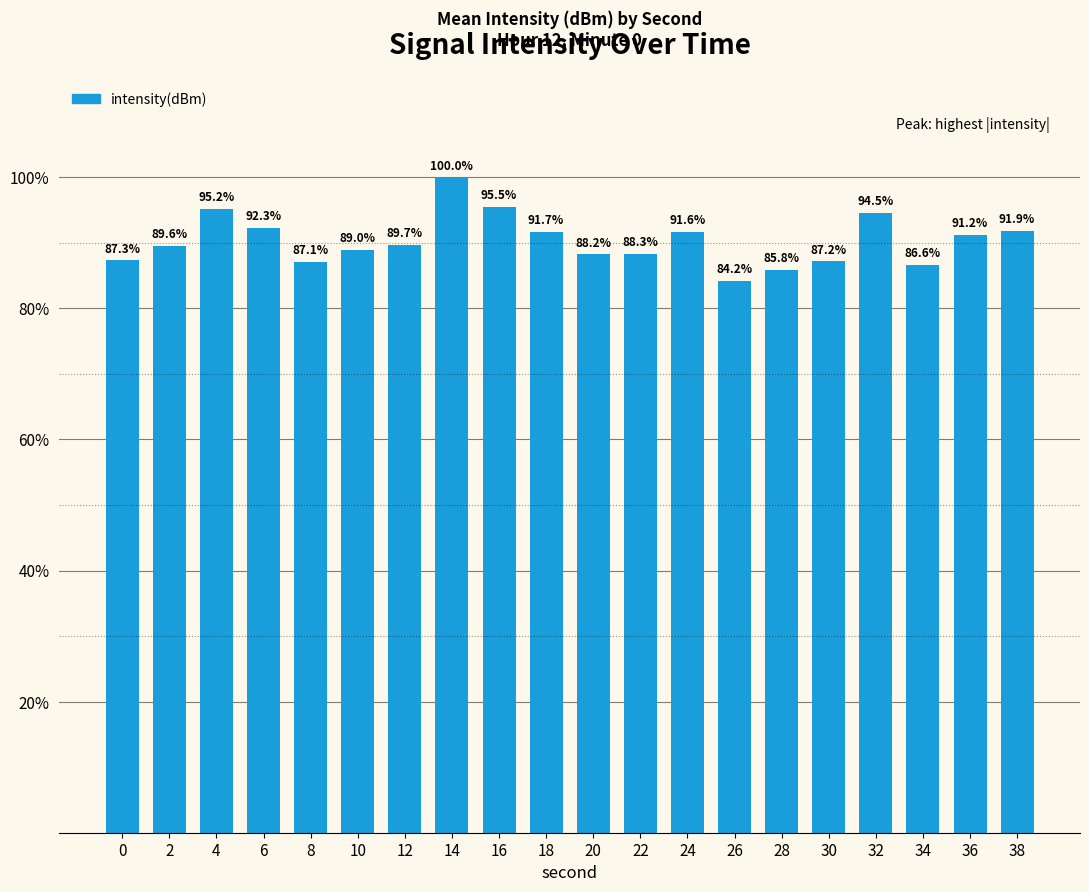

Does the chart contain any negative values?

No